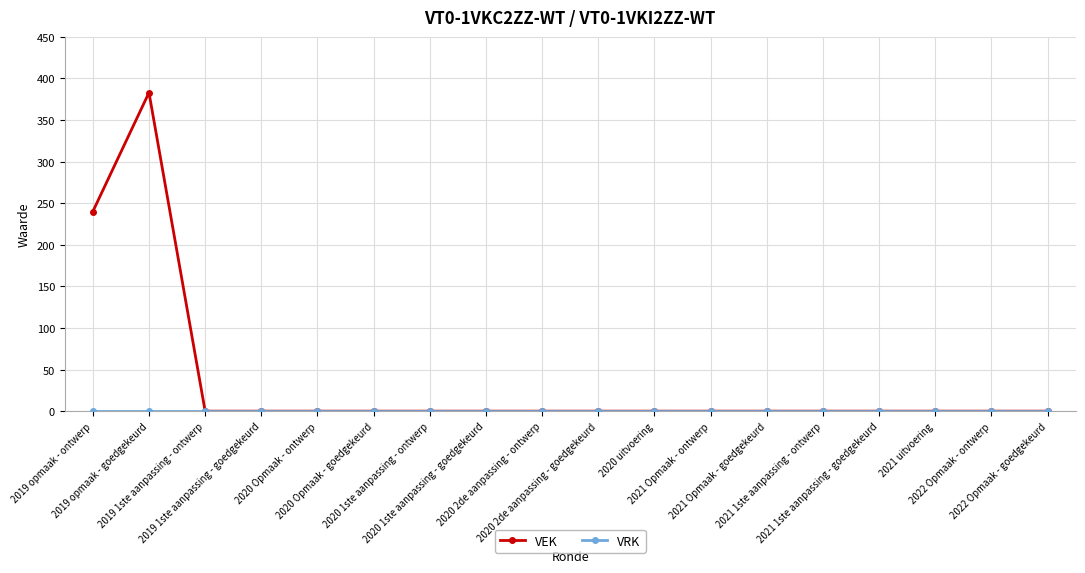

Which series has the largest total across all categories?

VEK